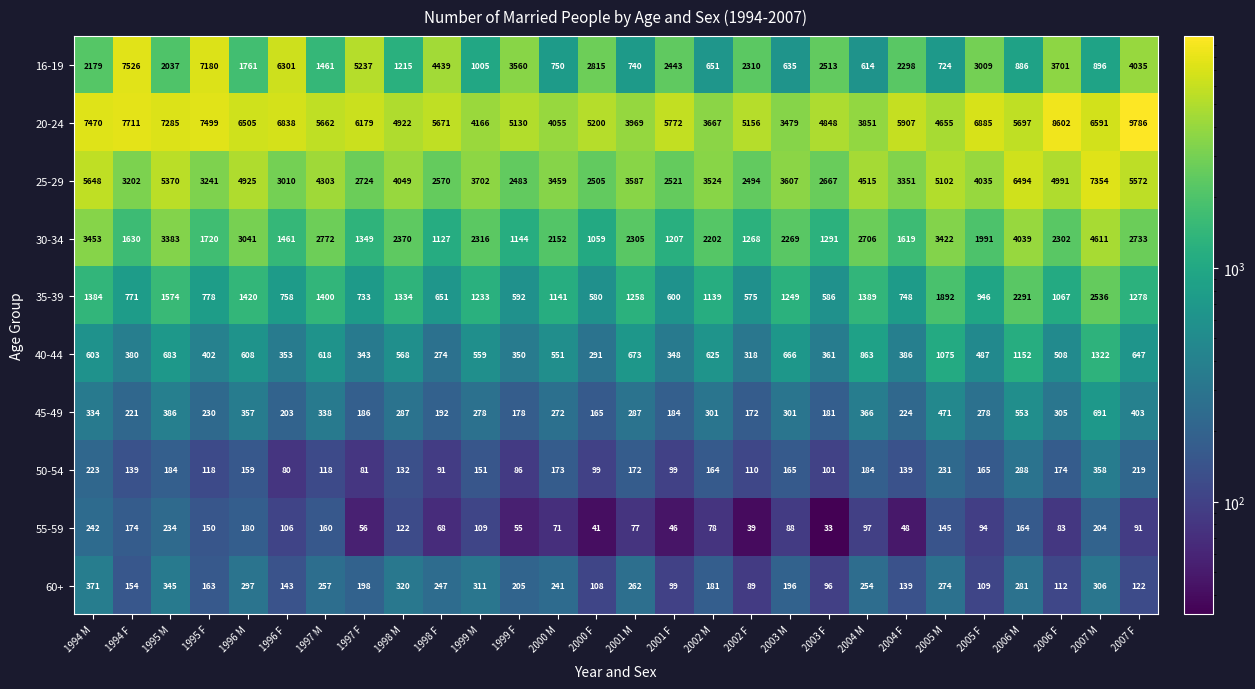

True or false: 60+ has a value of 297 at 1996 M.

True